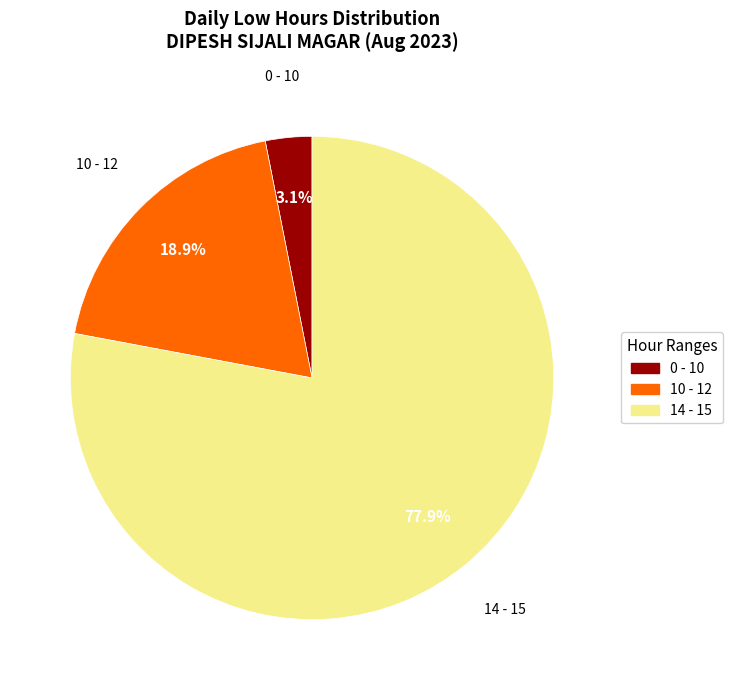

Is there a majority slice in this chart?

Yes